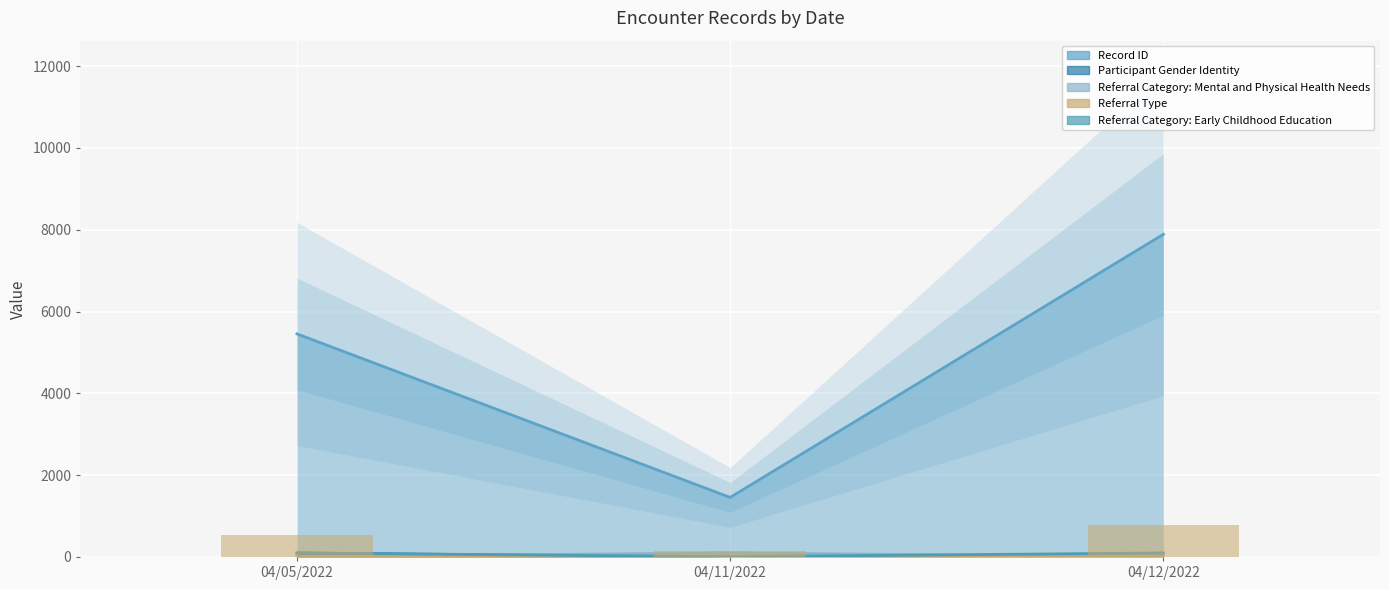

What value does the Referral Category: Early Childhood Education series have at 04/05/2022?

98